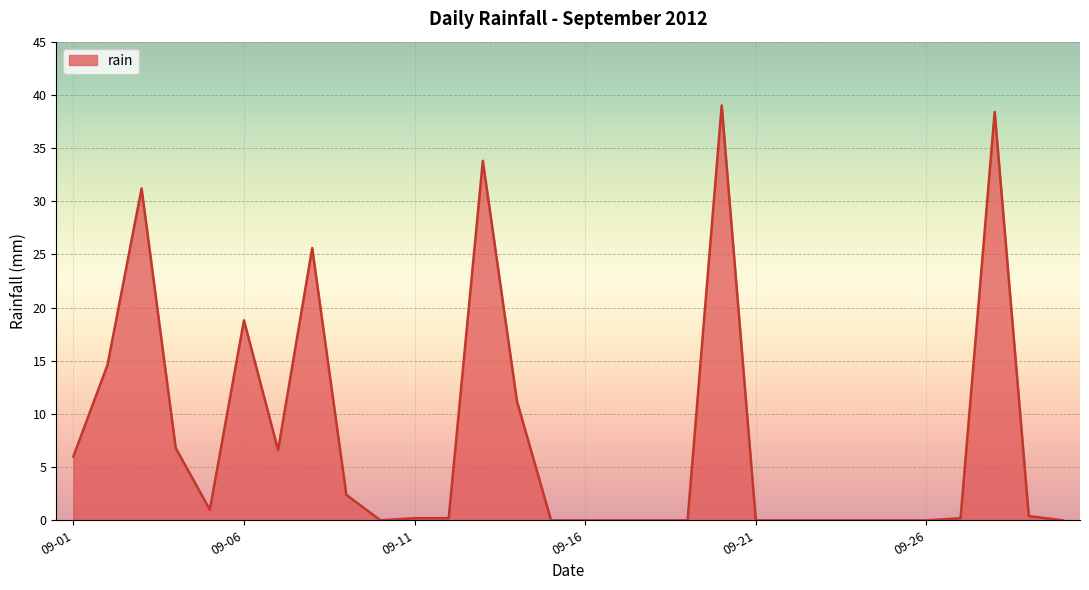

How many lines are shown in the chart?

1